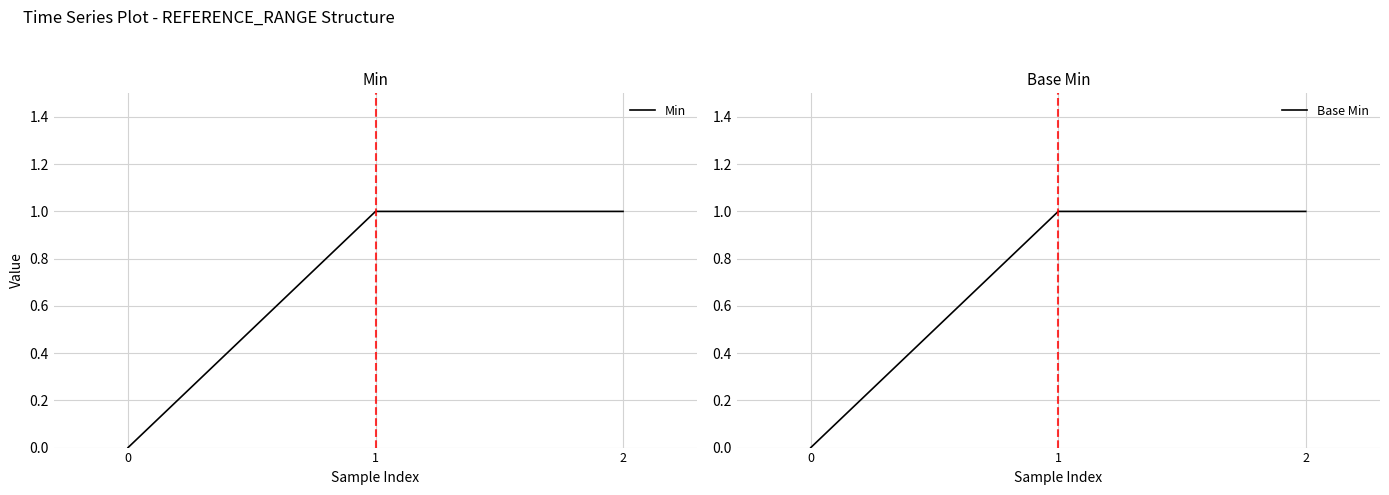

What is the average value of the Min series?

1